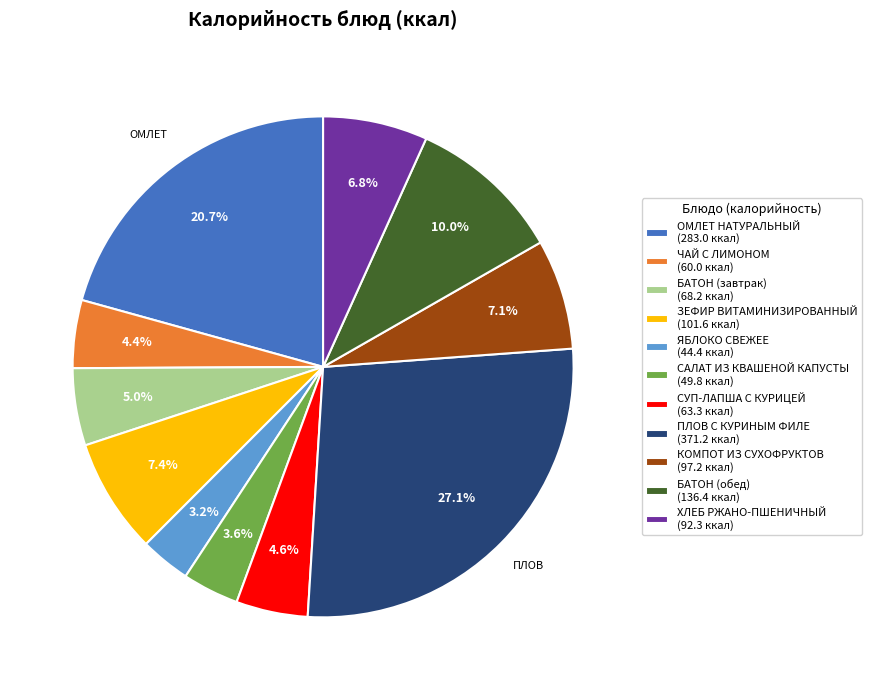

Approximately how many times larger is the value at СУП-ЛАПША С КУРИЦЕЙ compared to ЗЕФИР ВИТАМИНИЗИРОВАННЫЙ?

0.6